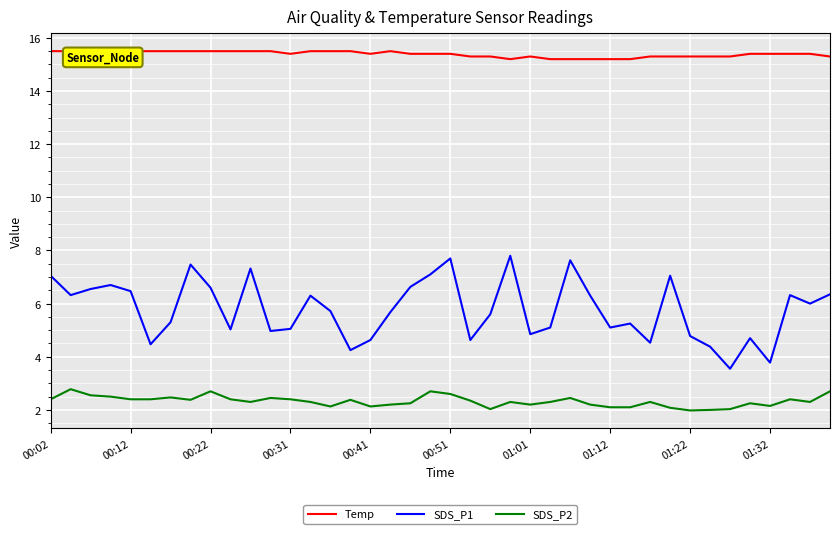

What is the difference between the second highest and minimum values in the SDS_P1 series?

4.2